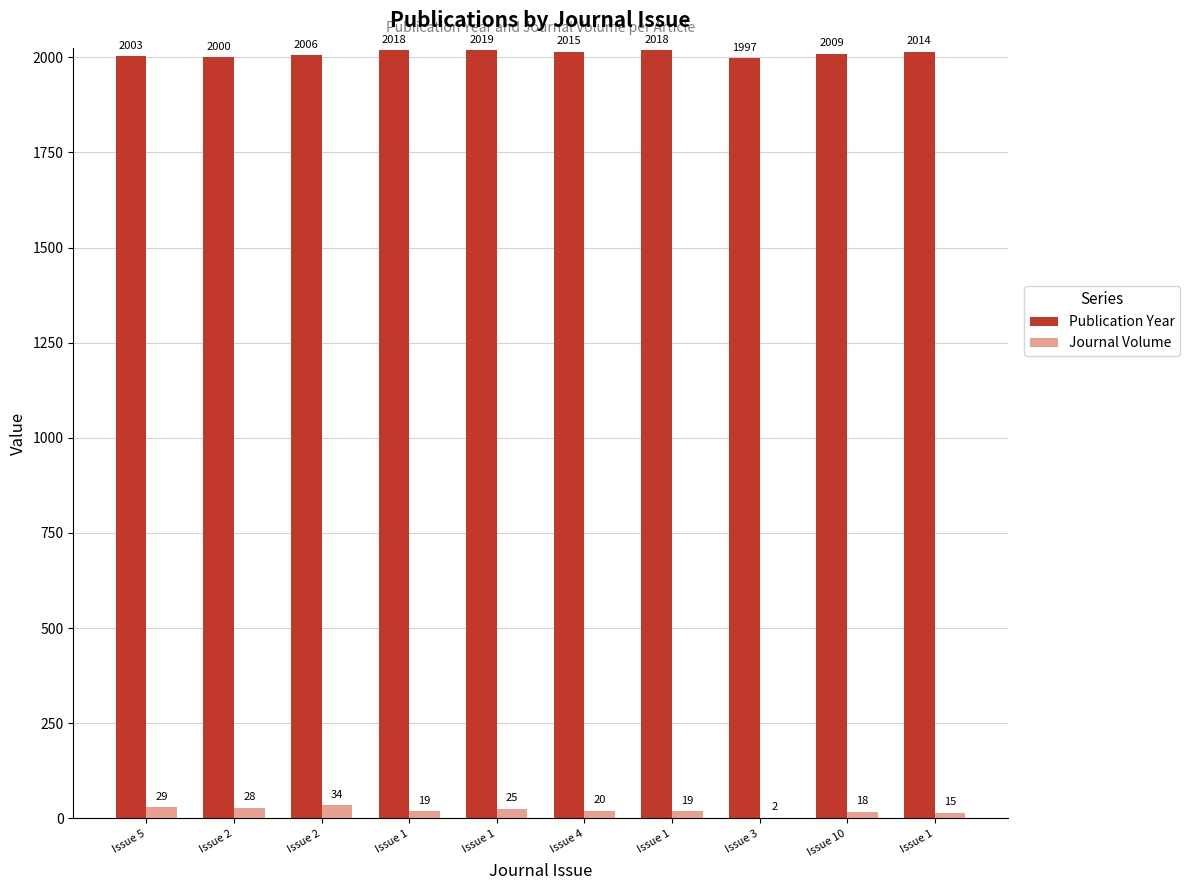

Count the number of data series in this chart.

2